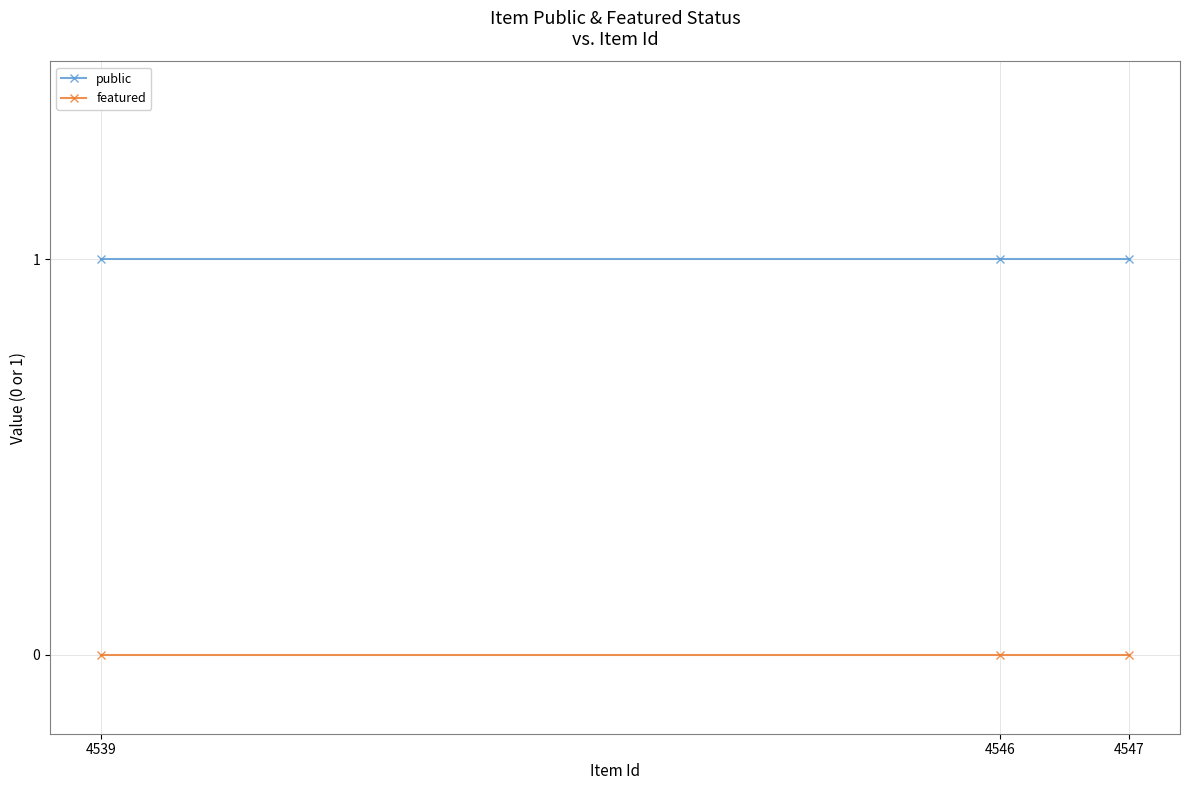

Which series has the largest range (max minus min)?

public